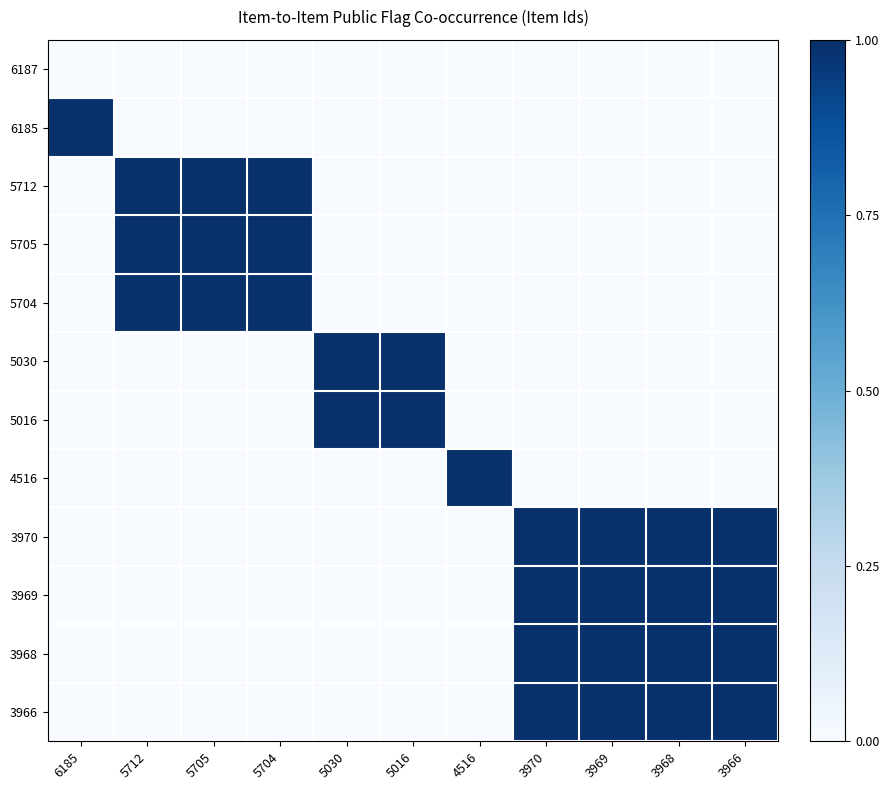

Rank the series at 5030 from lowest to highest value.

6187, 6185, 5712, 5705, 5704, 4516, 3970, 3969, 3968, 3966, 5030, 5016